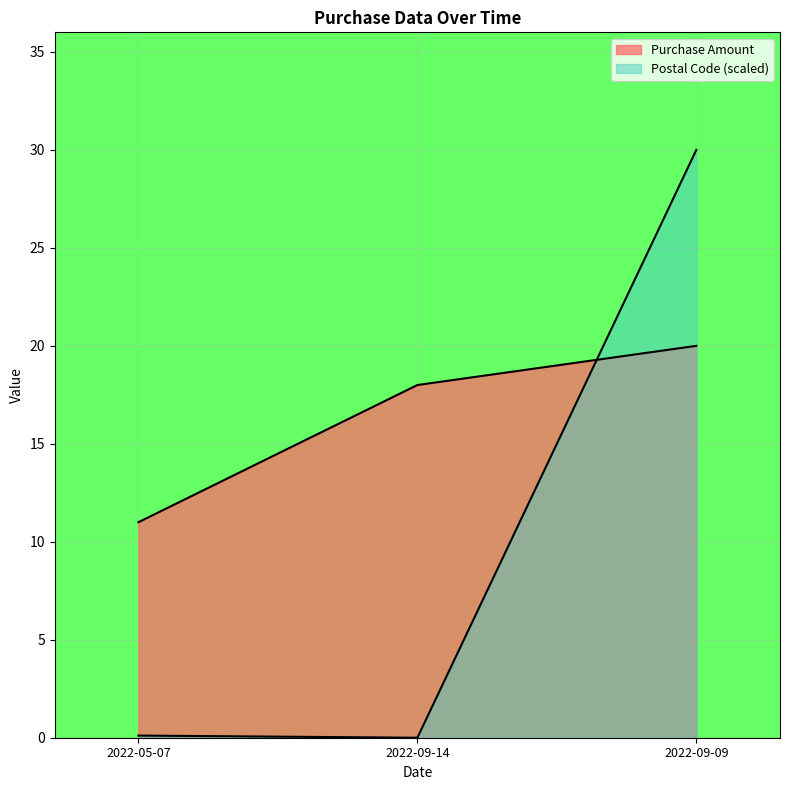

Rank the series at 2022-09-14 from lowest to highest value.

Postal Code, Purchase Amount